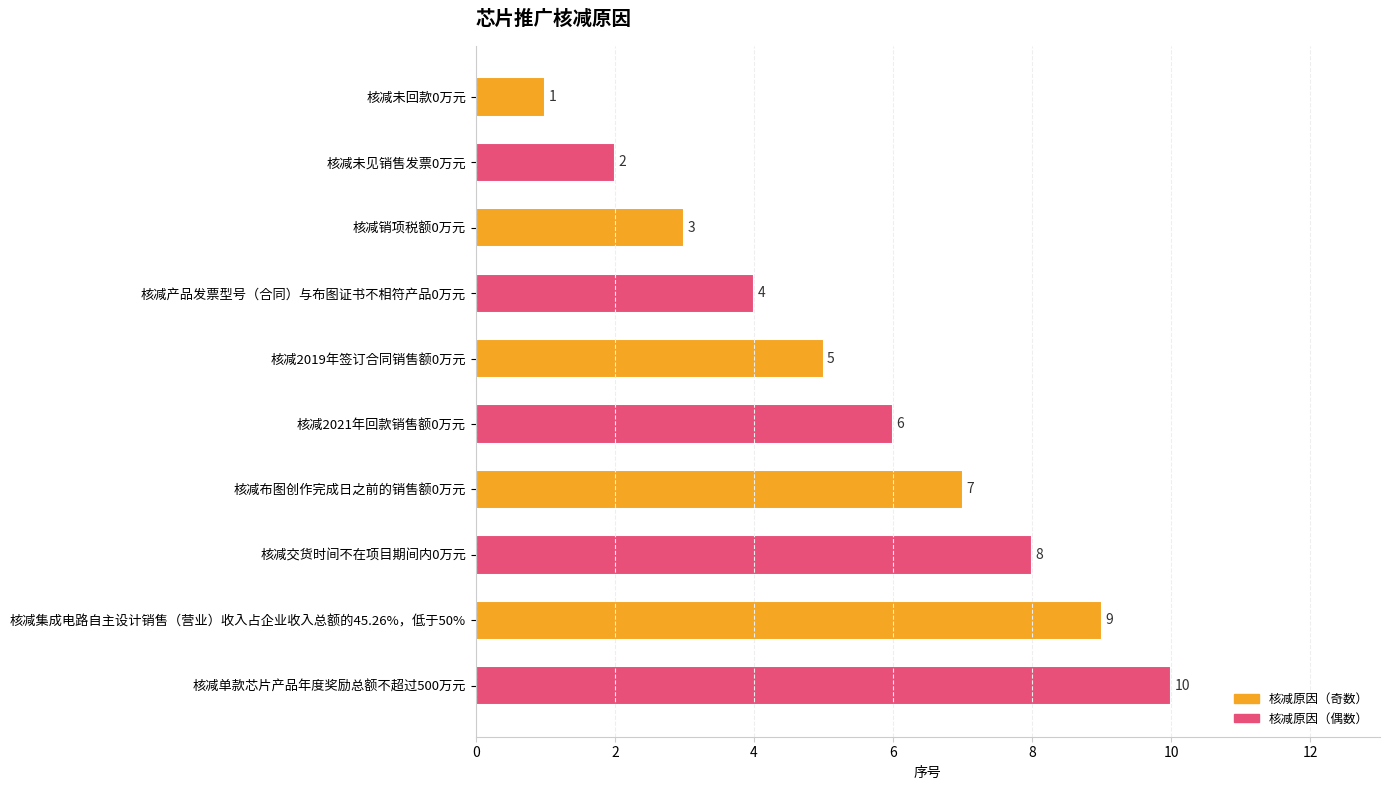

List the labels in order of value, largest first.

核减单款芯片产品年度奖励总额不超过500万元, 核减集成电路自主设计销售（营业）收入占企业收入总额的45.26%，低于50%, 核减交货时间不在项目期间内0万元, 核减布图创作完成日之前的销售额0万元, 核减2021年回款销售额0万元, 核减2019年签订合同销售额0万元, 核减产品发票型号（合同）与布图证书不相符产品0万元, 核减销项税额0万元, 核减未见销售发票0万元, 核减未回款0万元